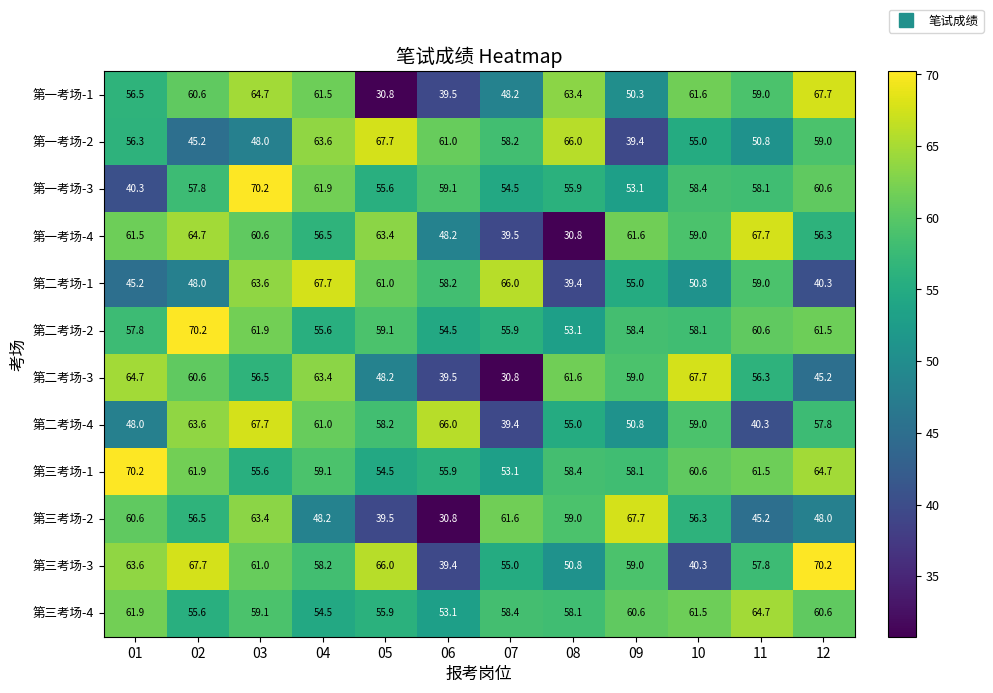

Is it true that 第二考场-4 equals 63.6 at 02?

True